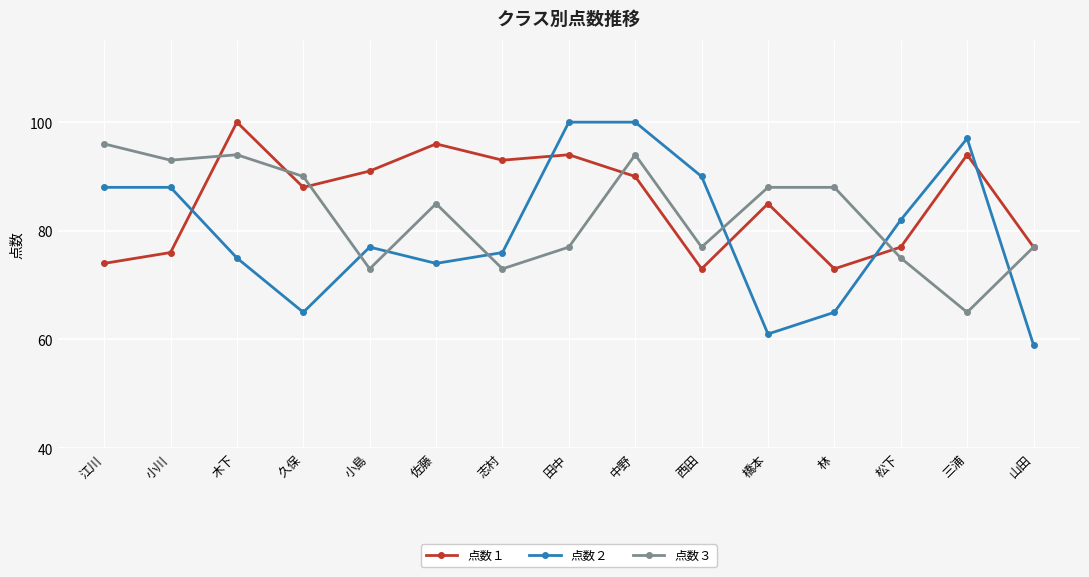

Reading right to left, transcribe all the data shown in this chart.

点数１: 山田=77	三浦=94	松下=77	林=73	橋本=85	西田=73	中野=90	田中=94	志村=93	佐藤=96	小島=91	久保=88	木下=100	小川=76	江川=74
点数２: 山田=59	三浦=97	松下=82	林=65	橋本=61	西田=90	中野=100	田中=100	志村=76	佐藤=74	小島=77	久保=65	木下=75	小川=88	江川=88
点数３: 山田=77	三浦=65	松下=75	林=88	橋本=88	西田=77	中野=94	田中=77	志村=73	佐藤=85	小島=73	久保=90	木下=94	小川=93	江川=96